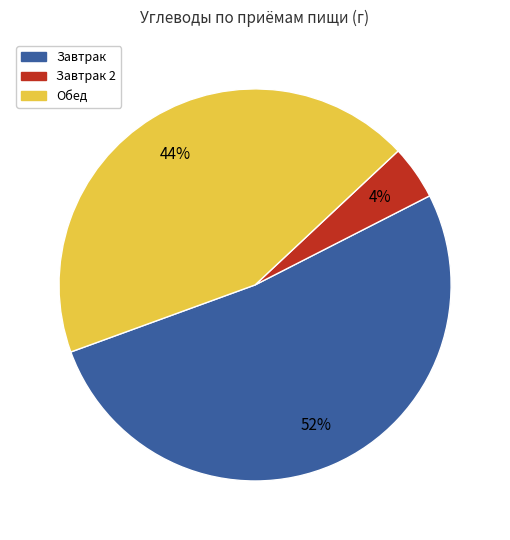

Does any single category account for the majority?

Yes